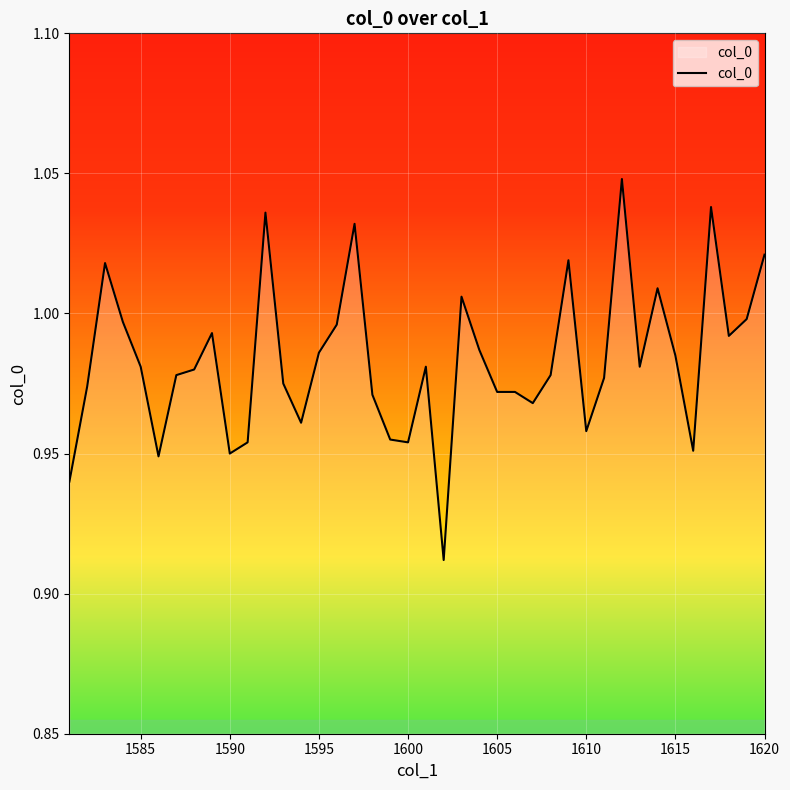

Does the chart have visible grid lines?

Yes